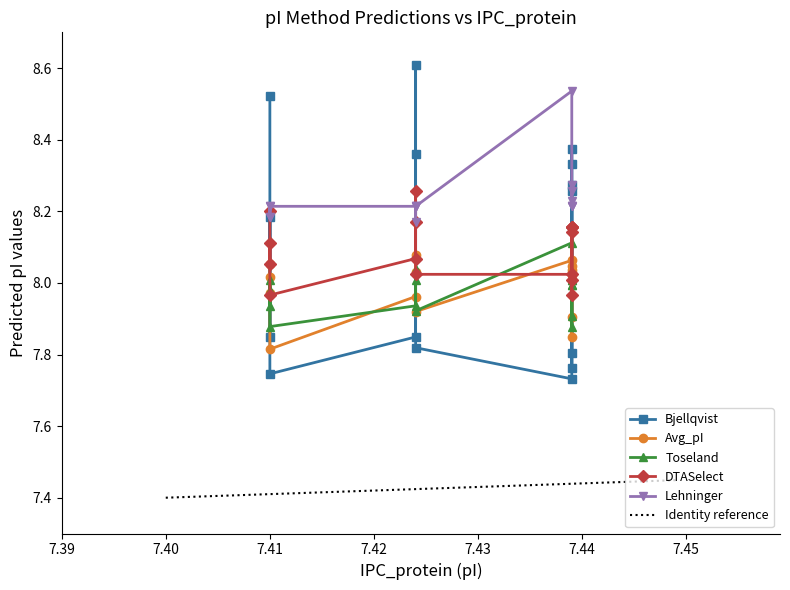

What is the total value across all series at 7.439?

40.5